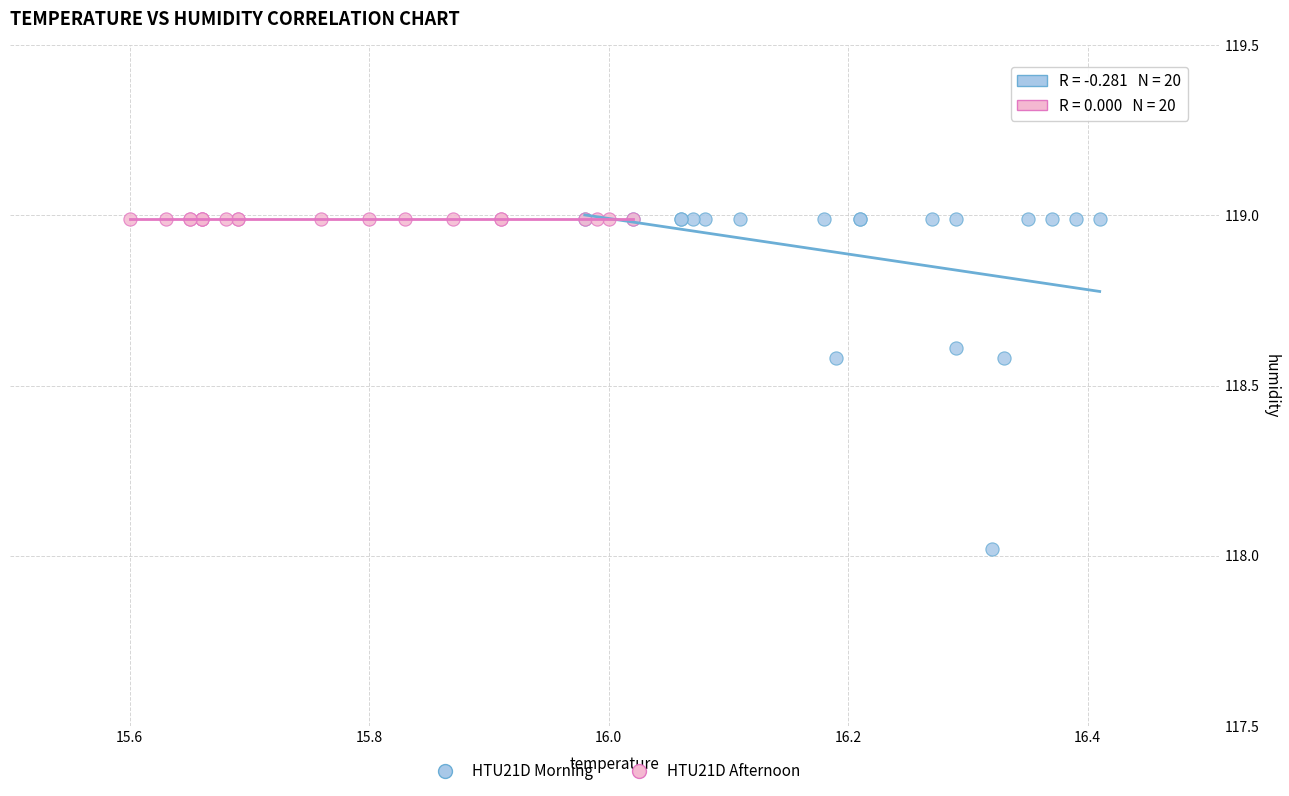

What are all the series names shown in the legend?

HTU21D Morning, HTU21D Afternoon